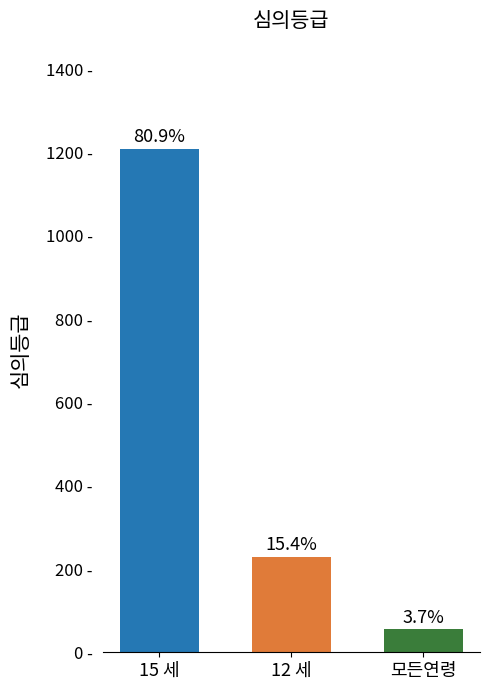

Does the chart contain any negative values?

No